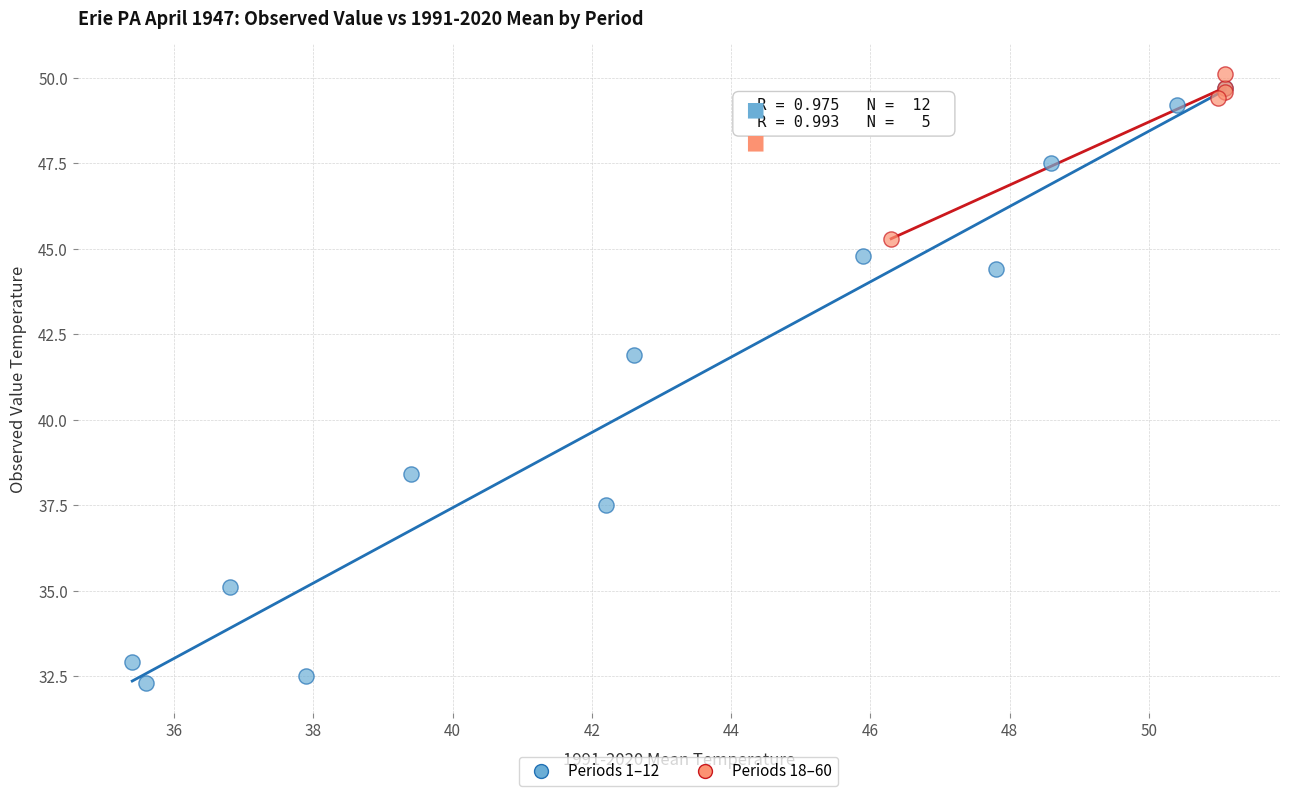

Which series contains the lowest Y value?

Periods 1–12